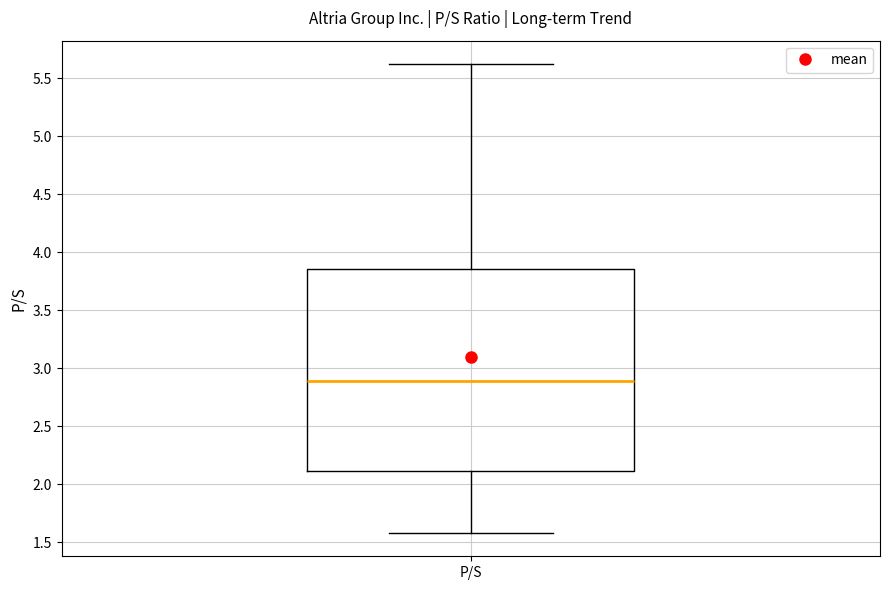

Where does the median line of the box for P/S sit on the y-axis? The values are not printed on the chart, so give them approximately, as read against the axis.

2.90